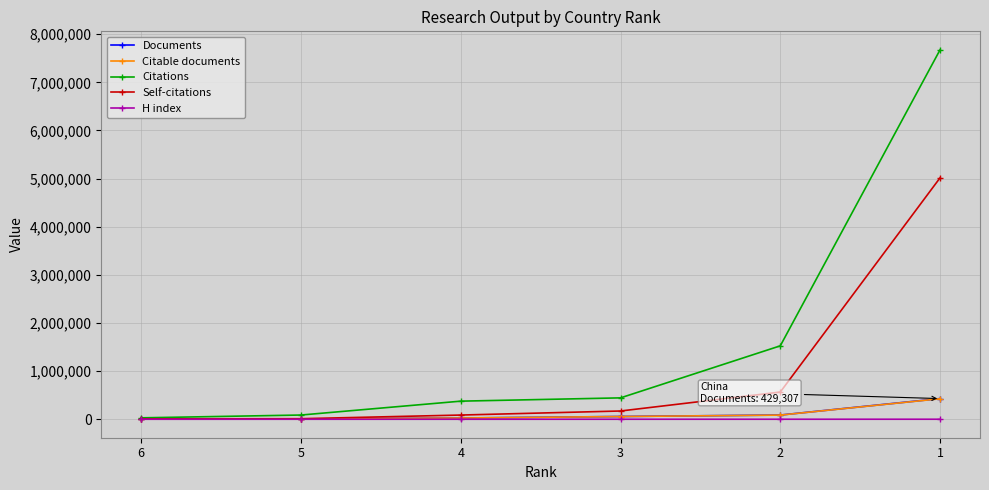

The value of Documents at 1 is 429307. True or false?

True